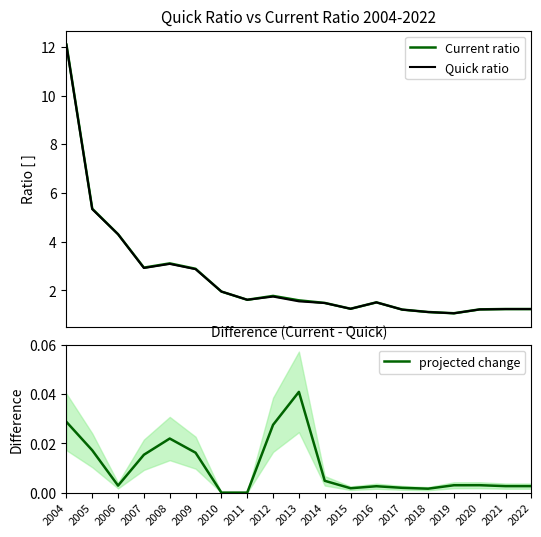

What is the total value across all series at 2012?

3.5